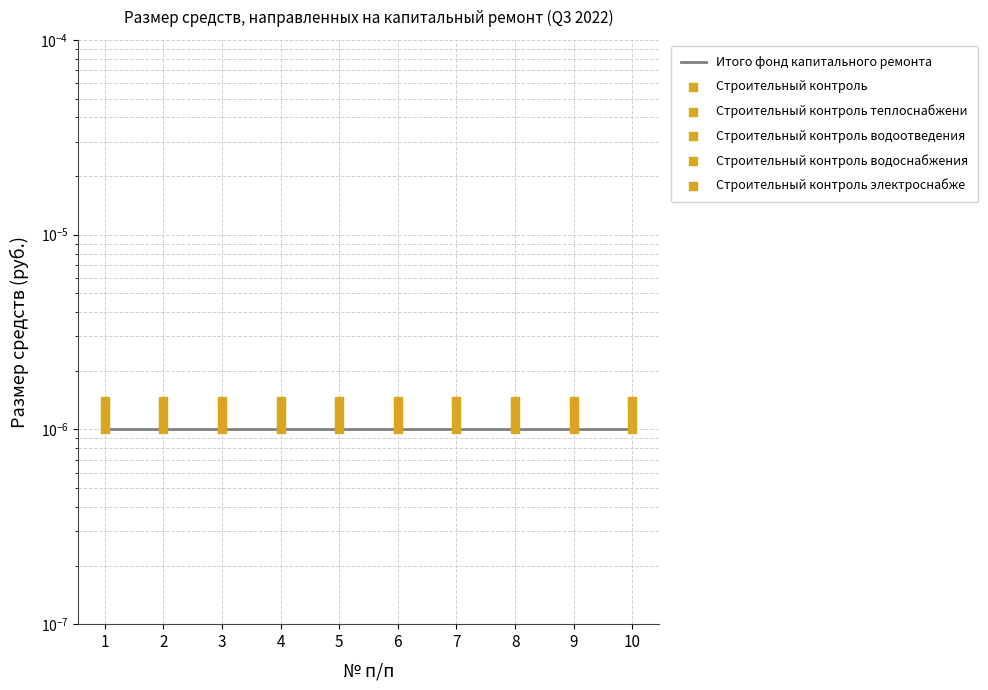

Which series has the widest spread of Y values?

Итого фонд капитального ремонта